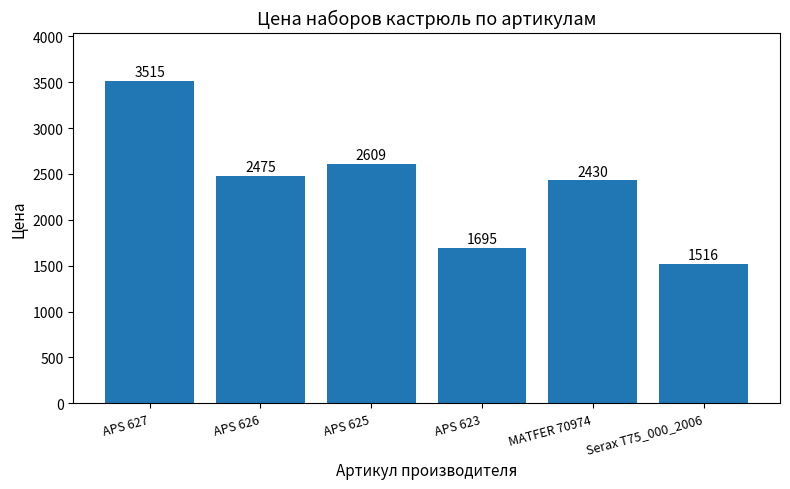

List the labels in order of value, largest first.

APS 627, APS 625, APS 626, MATFER 70974, APS 623, Serax T75_000_2006